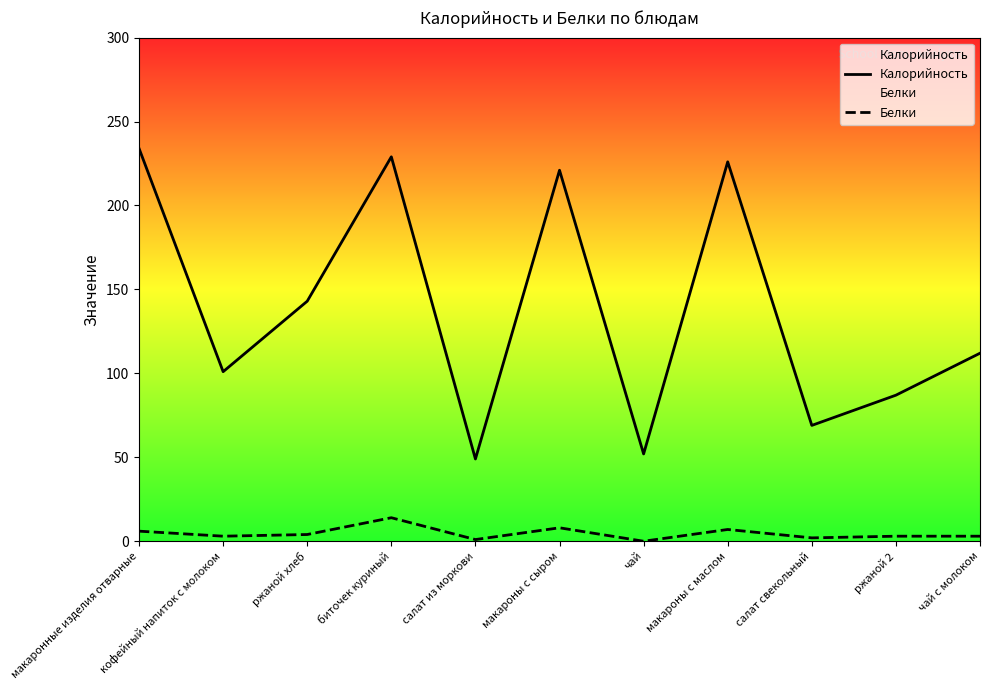

At how many categories does at least one series exceed 27?

11